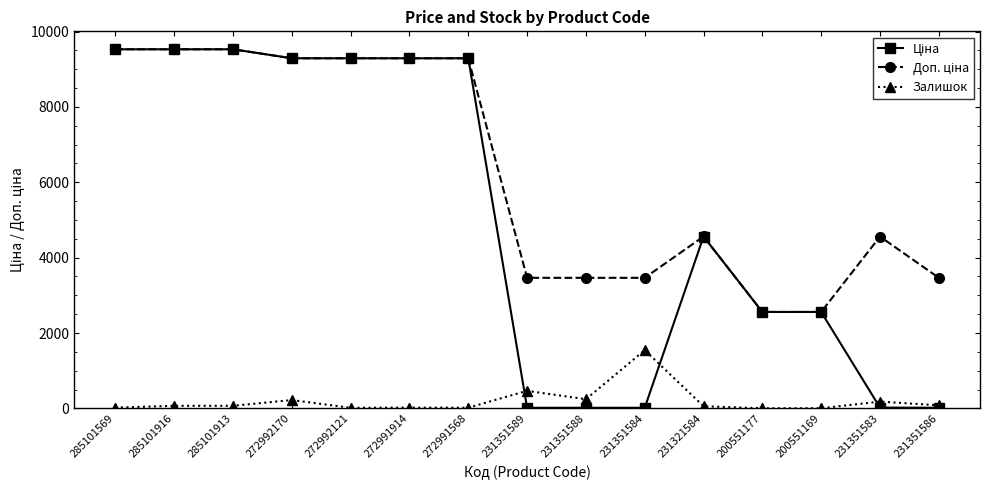

What is the maximum value shown in the chart?

9531.7